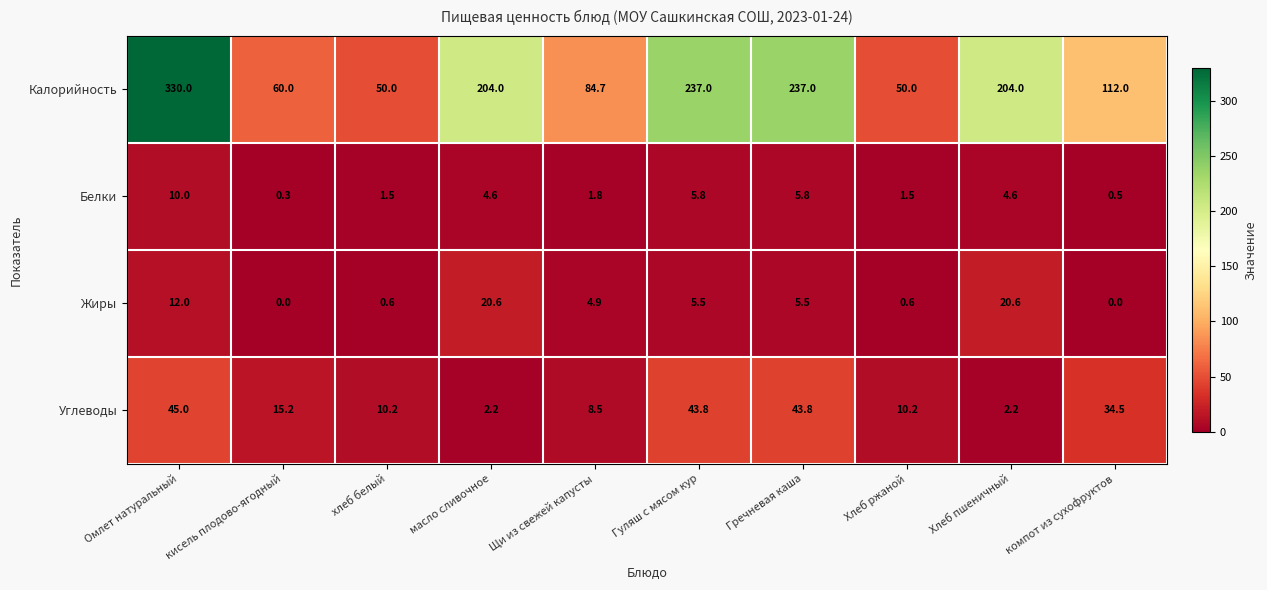

True or false: Калорийность has a value of 84.7 at Щи из свежей капусты.

True